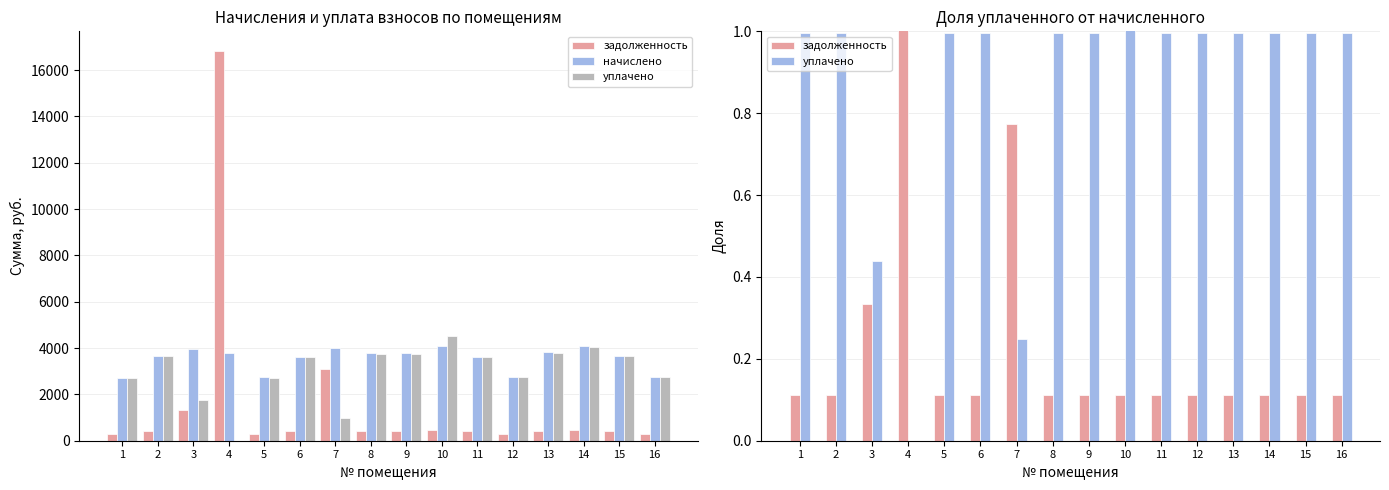

Is the value of уплачено at 2 greater than the value of задолженность at 10?

Yes